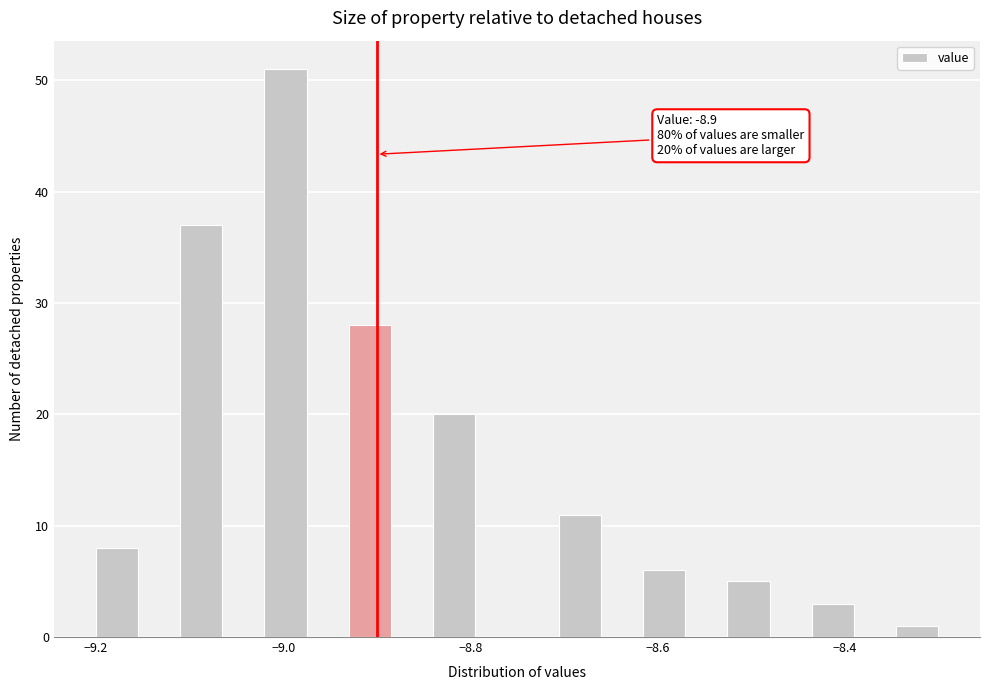

Read against the x-axis, roughly where is the centre of the tallest bar?

-9.00